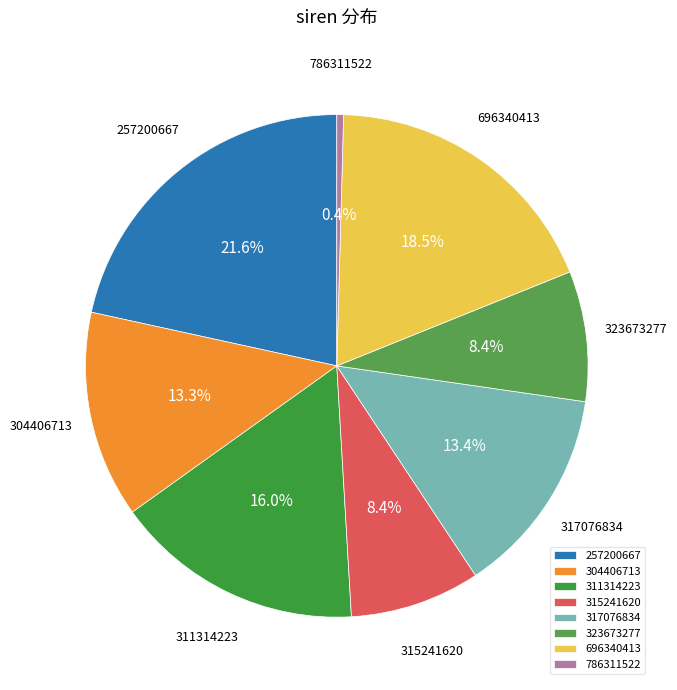

Is it true that 304406713 is 5% of the pie?

False